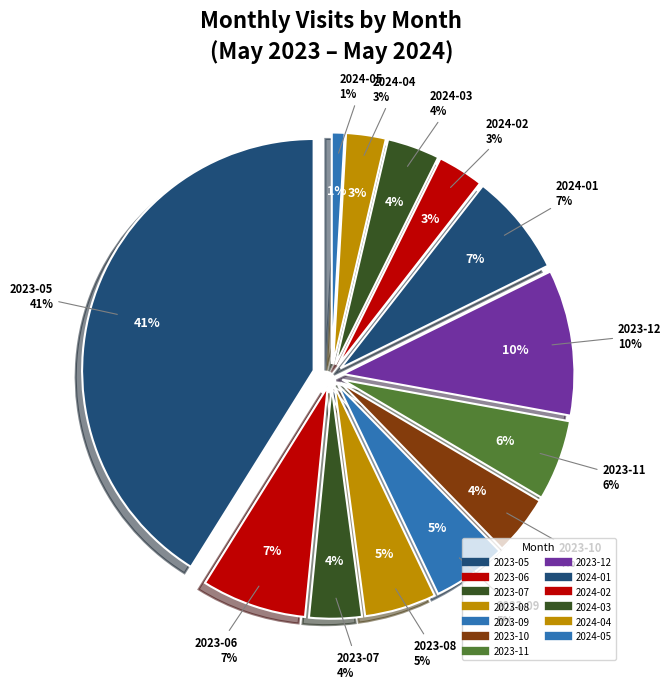

What is the ratio of the value at 2023-07 to the value at 2024-04?

1.3